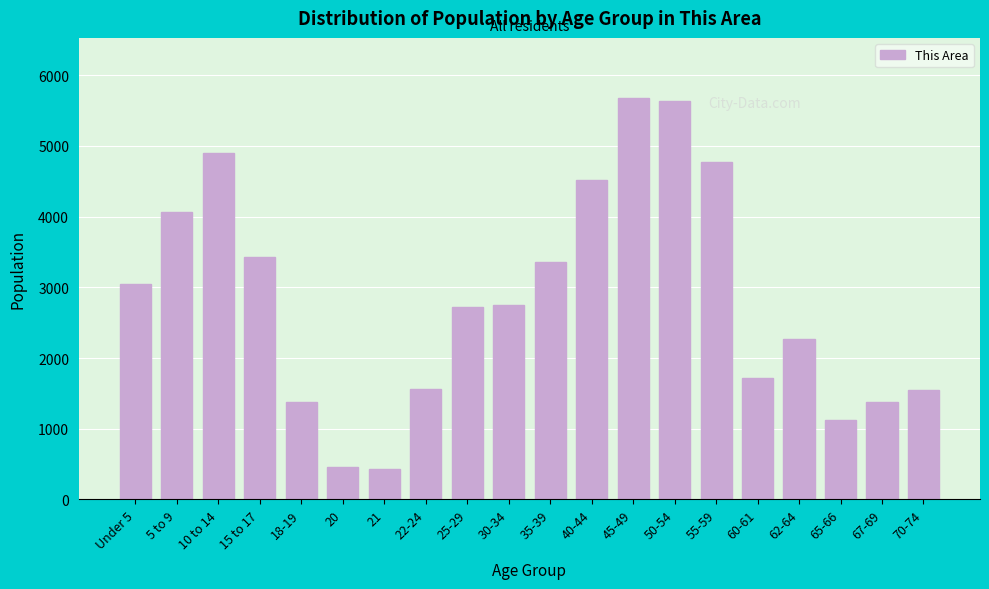

What is the sum of all values?

56731